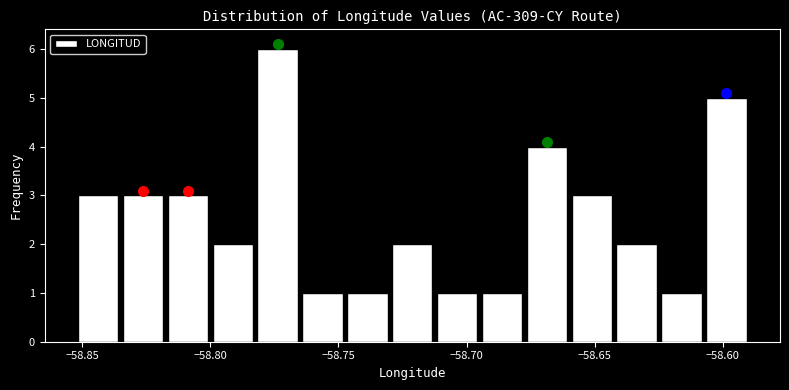

Read against the x-axis, roughly where is the centre of the tallest bar?

-58.775